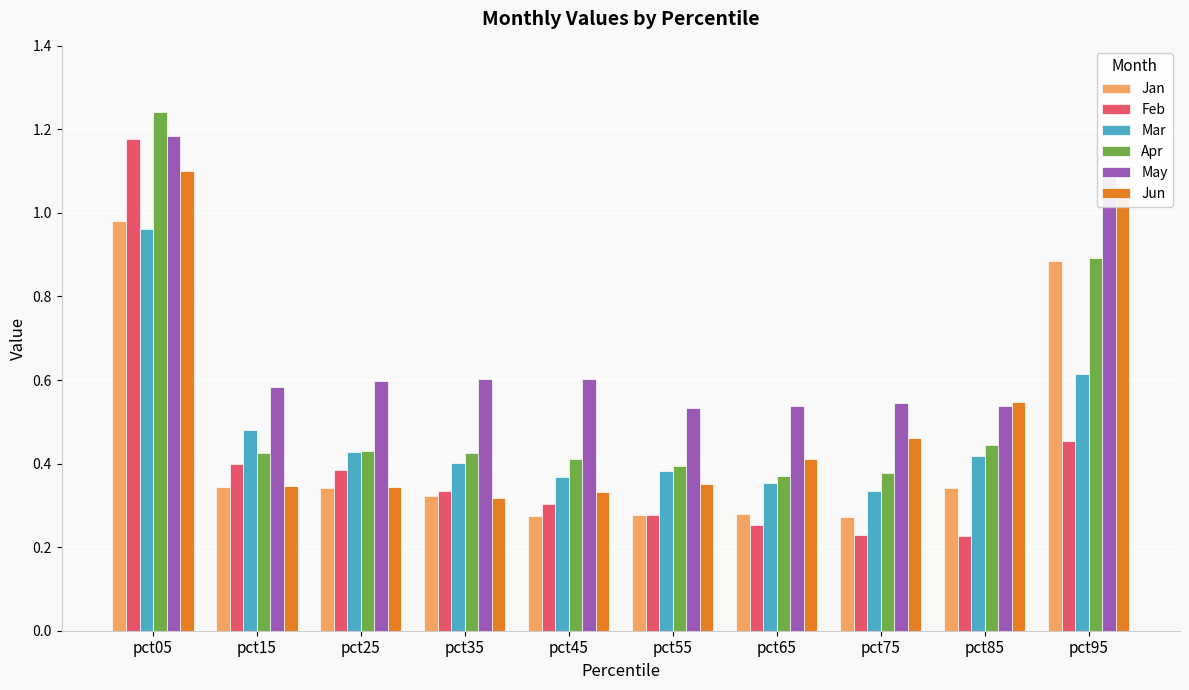

Count the May values in the range 0 to 1.

8